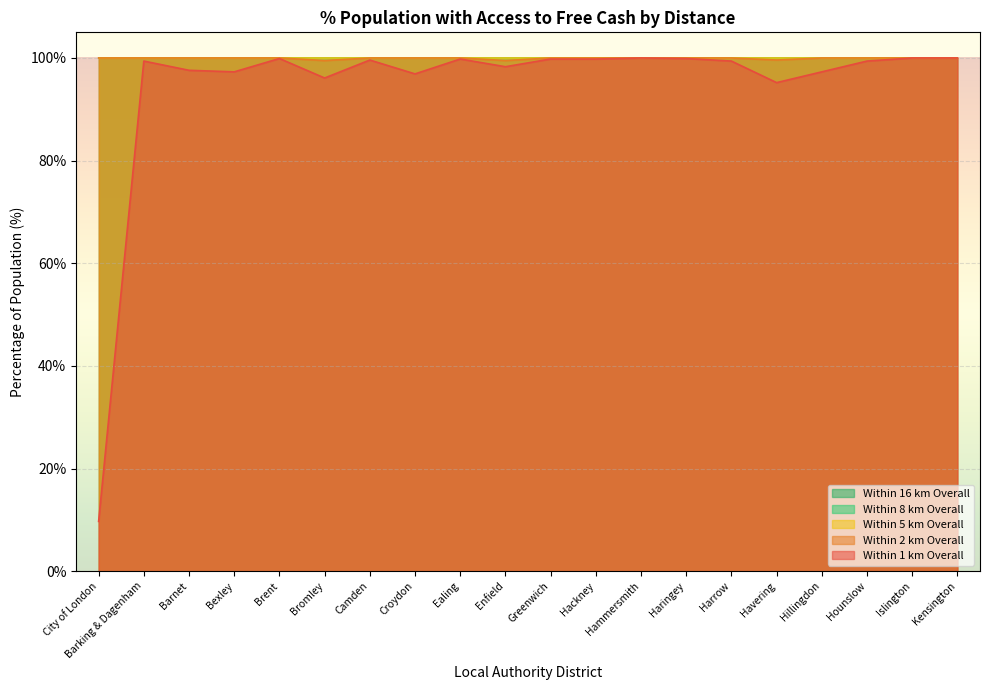

At how many categories does at least one series exceed 19?

20